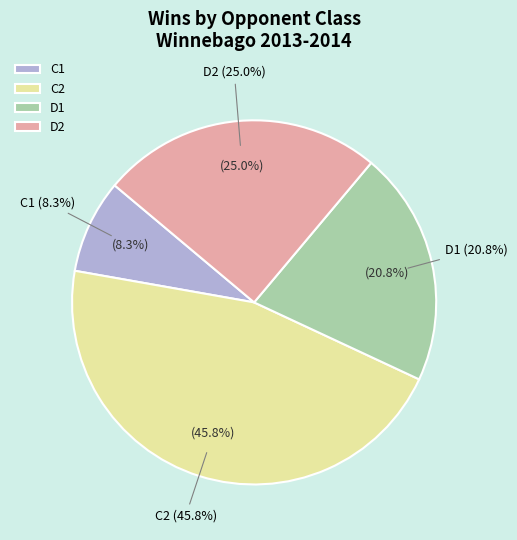

Is there a majority slice in this chart?

No